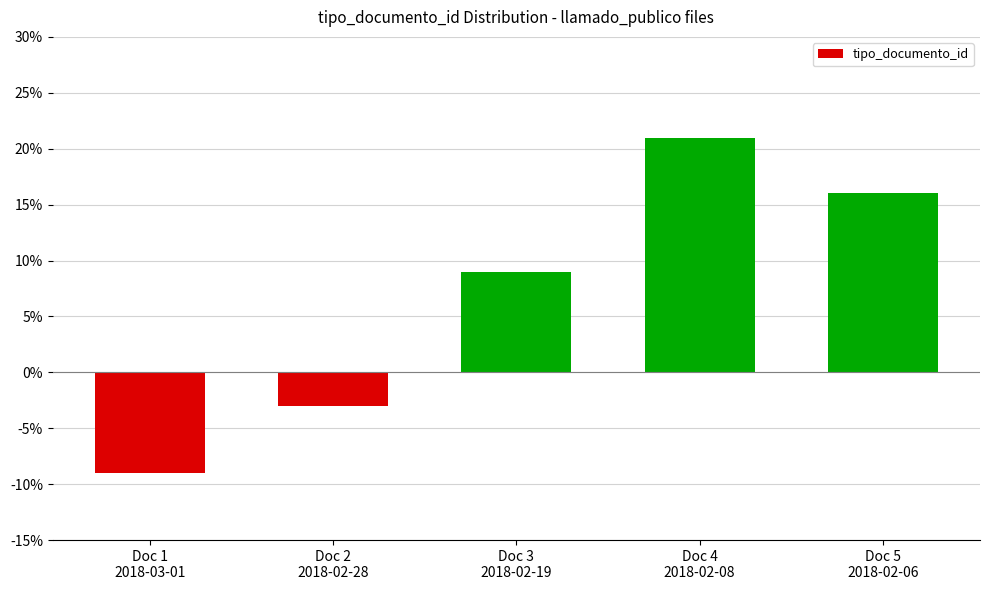

List the labels in order of value, smallest first.

Doc 1
2018-03-01, Doc 2
2018-02-28, Doc 3
2018-02-19, Doc 5
2018-02-06, Doc 4
2018-02-08